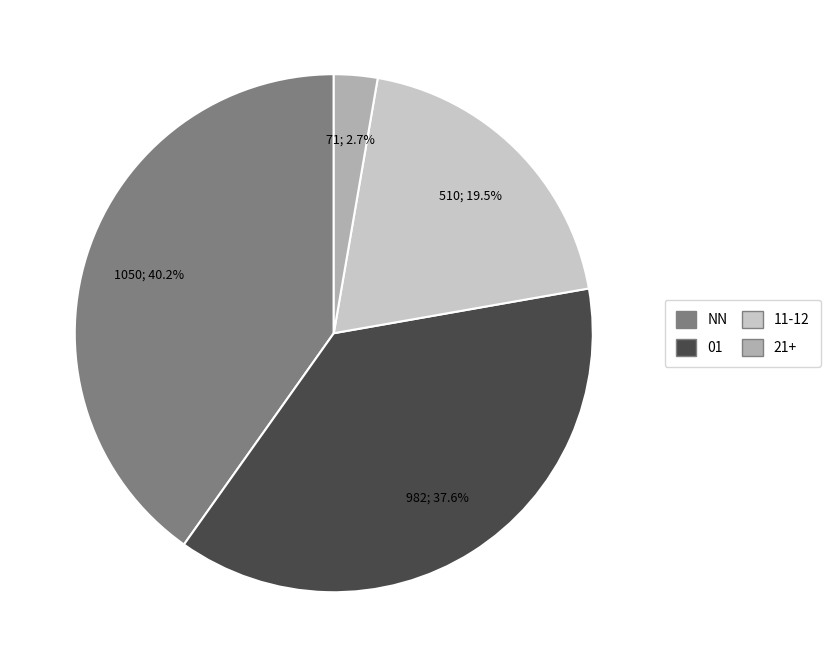

Does any single category account for the majority?

No